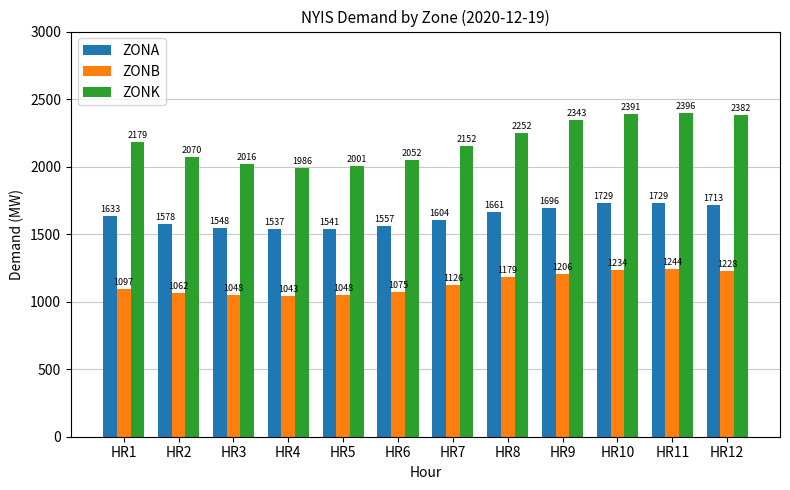

What is the difference between the maximum and minimum values in the ZONB series?

201